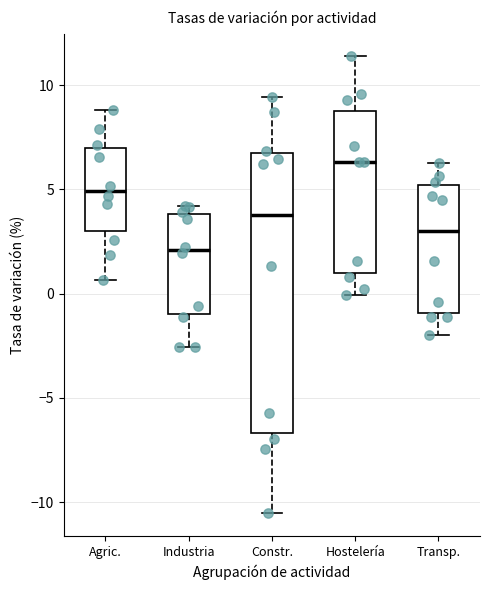

Comparing the boxes themselves (not the whiskers), which one is the tallest?

Constr.